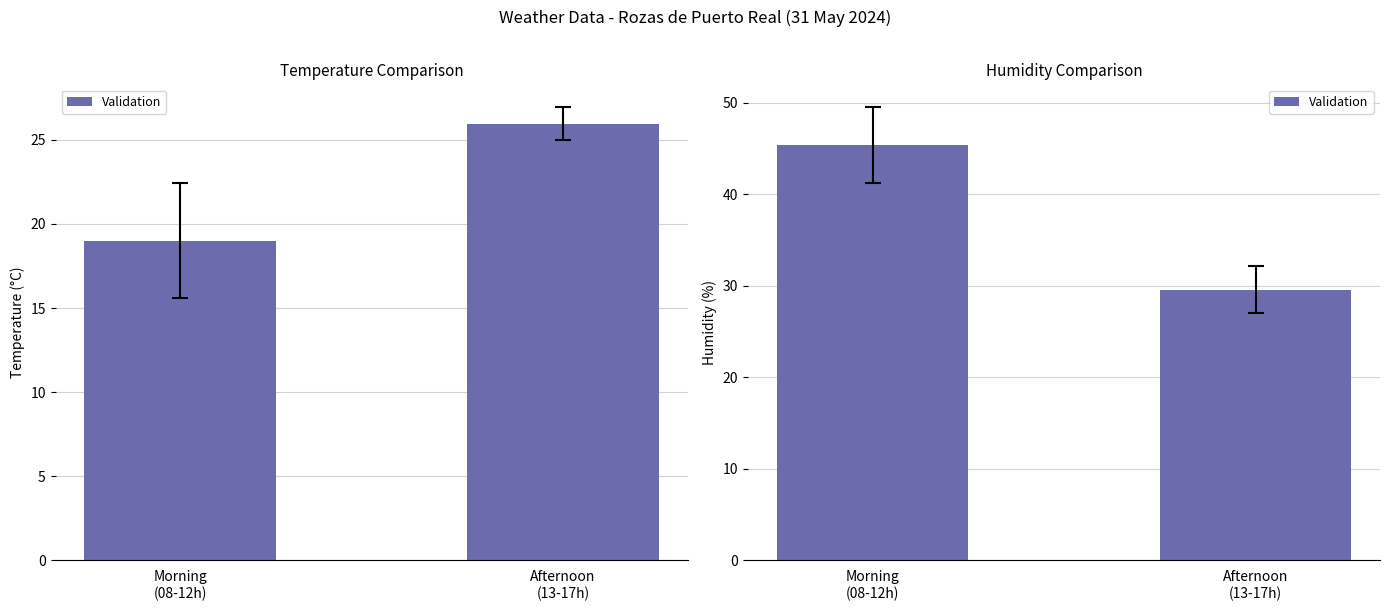

At which label is the value closest to 37?

Afternoon
(13-17h)